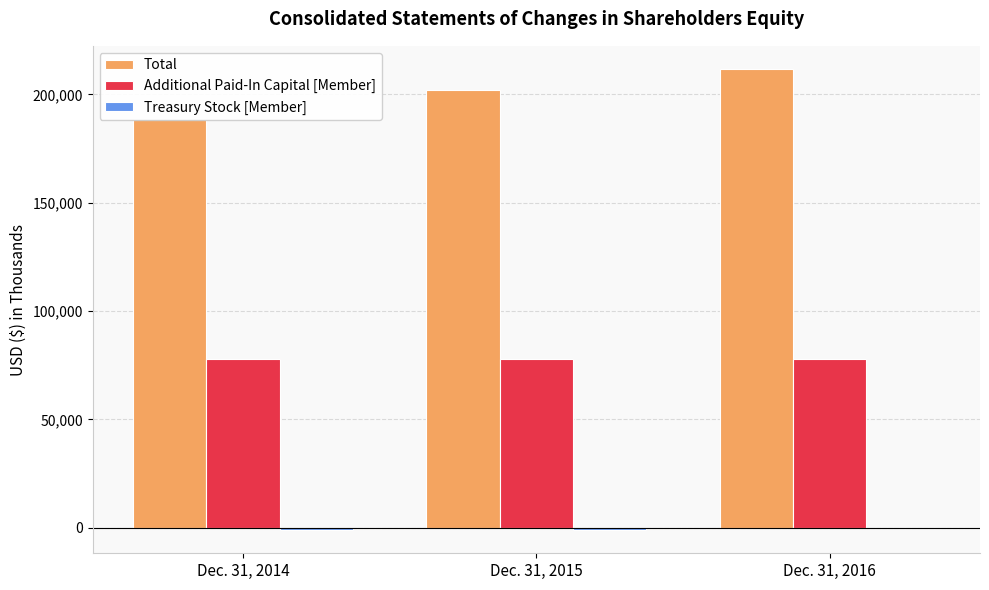

List the series in order of their peak value, lowest first.

Treasury Stock [Member], Additional Paid-In Capital [Member], Total